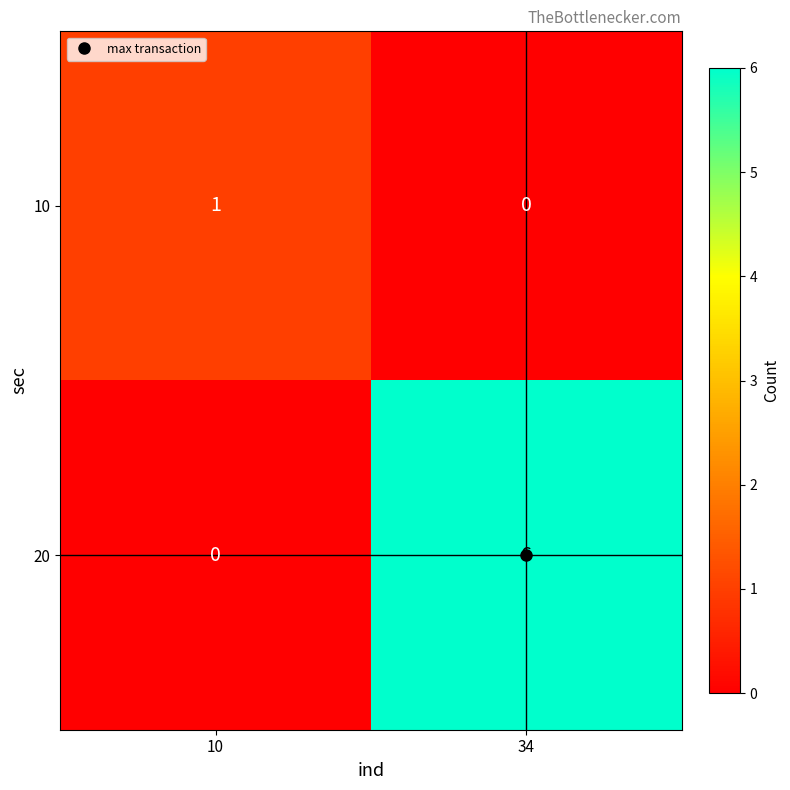

Which series changed the most between 10 and 34?

20